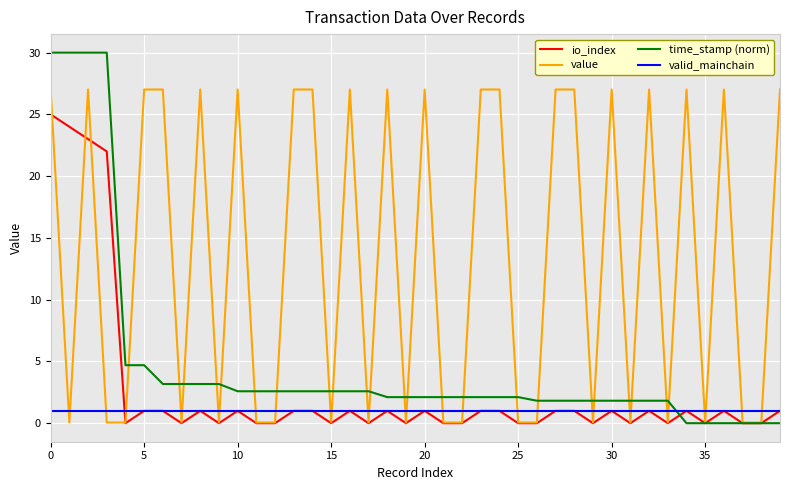

Reading right to left, what are all the values shown in this chart?

io_index: 1.0	0.0	0.0	1.0	0.0	1.0	0.0	1.0	0.0	1.0	0.0	1.0	1.0	0.0	0.0	1.0	1.0	0.0	0.0	1.0	0.0	1.0	0.0	1.0	0.0	1.0	1.0	0.0	0.0	1.0	0.0	1.0	0.0	1.0	1.0	0.0	22.0	23.0	24.0	25.0
value: 27.0	0.1	0.1	27.0	0.1	27.0	0.1	27.0	0.1	27.0	0.1	27.0	27.0	0.1	0.1	27.0	27.0	0.1	0.1	27.0	0.1	27.0	0.1	27.0	0.1	27.0	27.0	0.1	0.1	27.0	0.1	27.0	0.1	27.0	27.0	0.1	0.1	27.0	0.1	27.0
time_stamp (norm): 0.0	0.0	0.0	0.0	0.0	0.0	1.8	1.8	1.8	1.8	1.8	1.8	1.8	1.8	2.1	2.1	2.1	2.1	2.1	2.1	2.1	2.1	2.6	2.6	2.6	2.6	2.6	2.6	2.6	2.6	3.2	3.2	3.2	3.2	4.7	4.7	30.0	30.0	30.0	30.0
valid_mainchain: 1.0	1.0	1.0	1.0	1.0	1.0	1.0	1.0	1.0	1.0	1.0	1.0	1.0	1.0	1.0	1.0	1.0	1.0	1.0	1.0	1.0	1.0	1.0	1.0	1.0	1.0	1.0	1.0	1.0	1.0	1.0	1.0	1.0	1.0	1.0	1.0	1.0	1.0	1.0	1.0